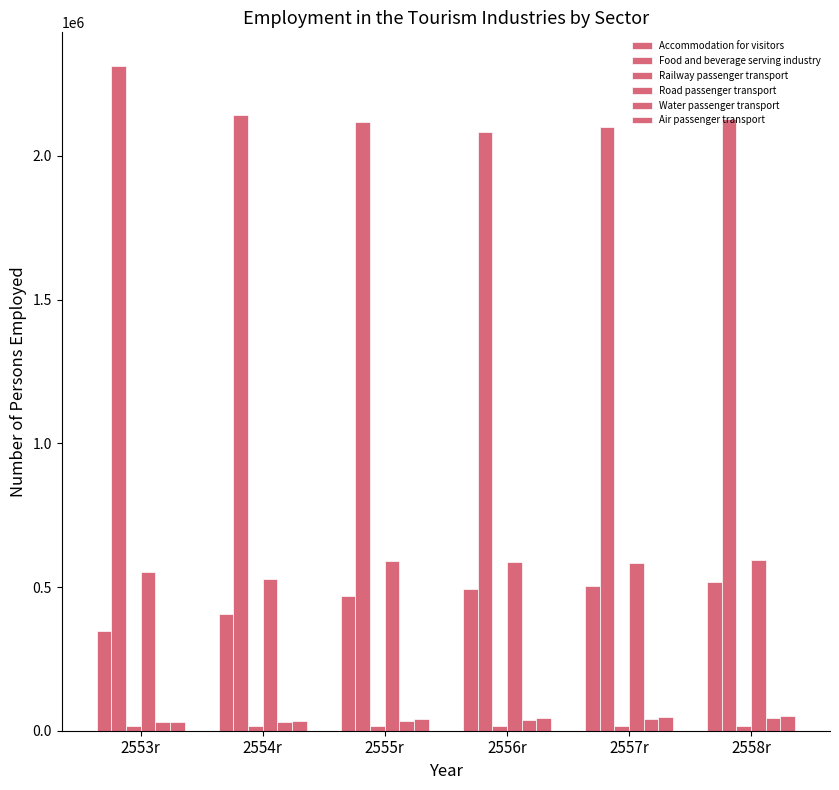

How many categories are shown in the chart?

6